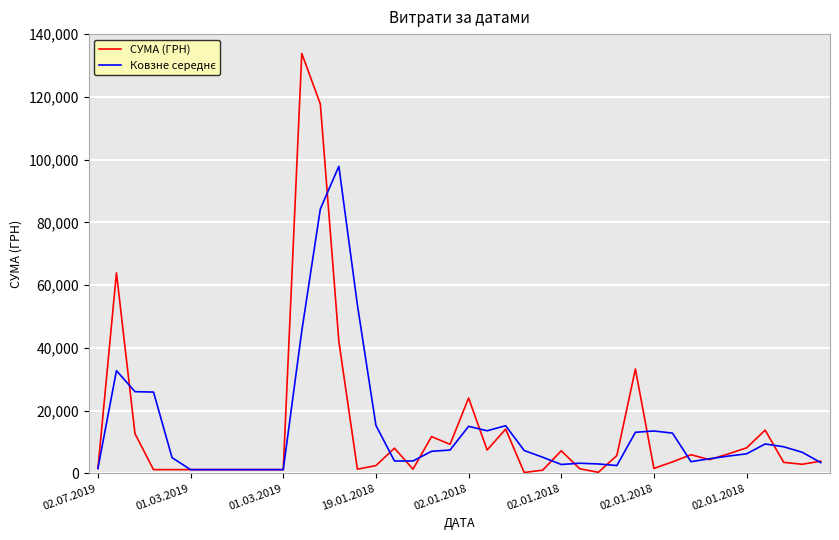

Which series has the largest range (max minus min)?

СУМА (ГРН)